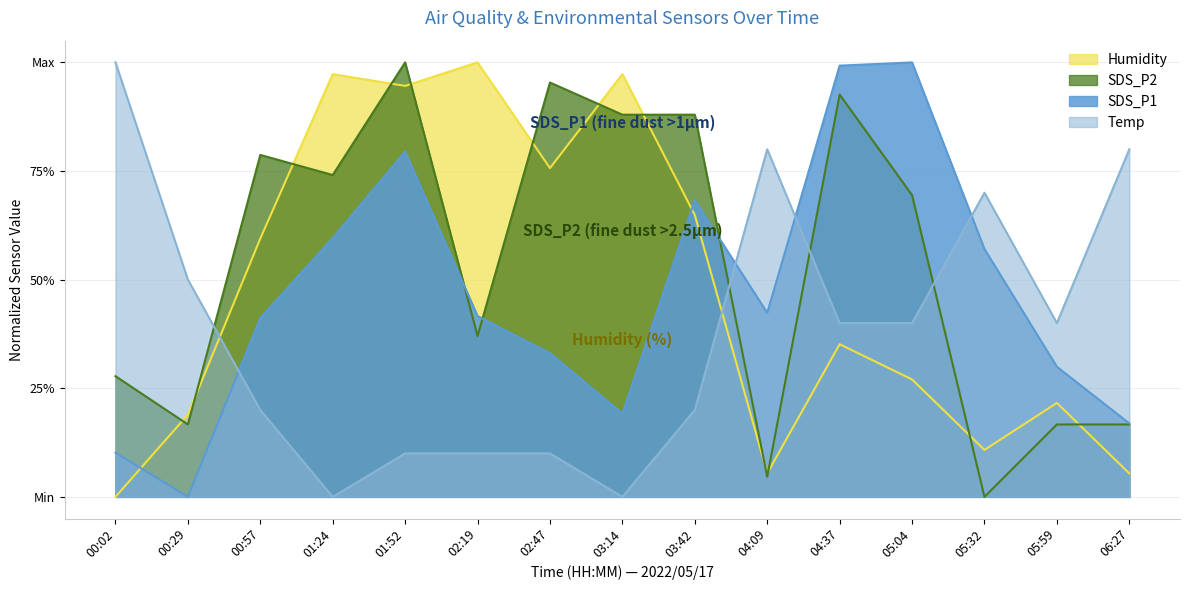

What is the difference between the second highest and second lowest values in the SDS_P2 series?

0.9